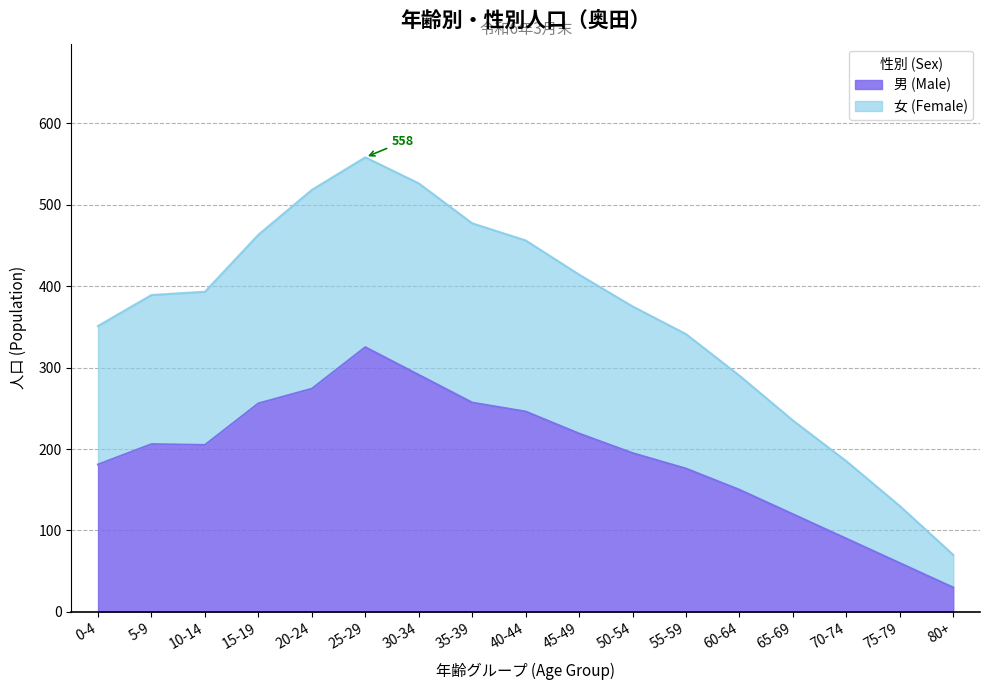

How many lines are shown in the chart?

2